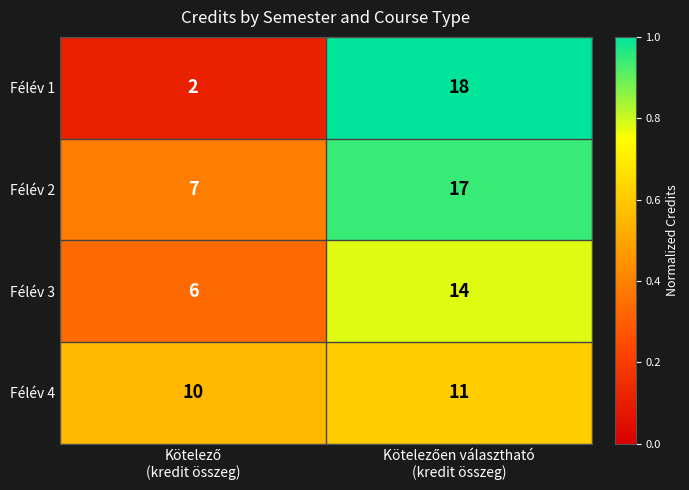

Which series has the largest total across all categories?

Félév 2